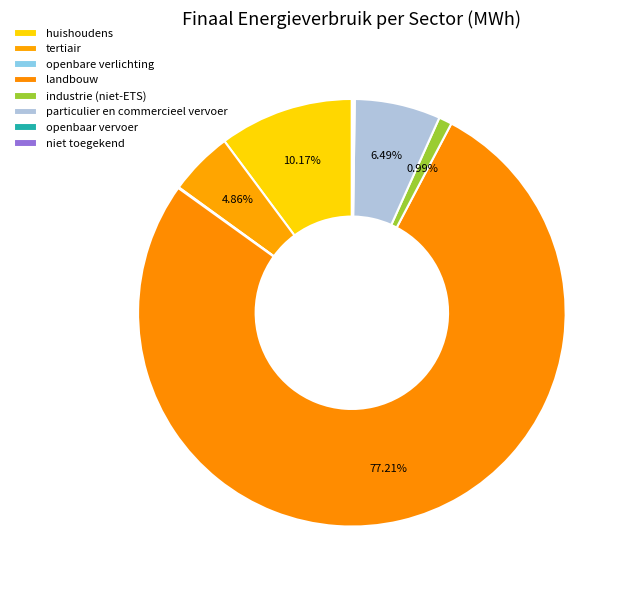

Does landbouw represent more than half of the total?

Yes